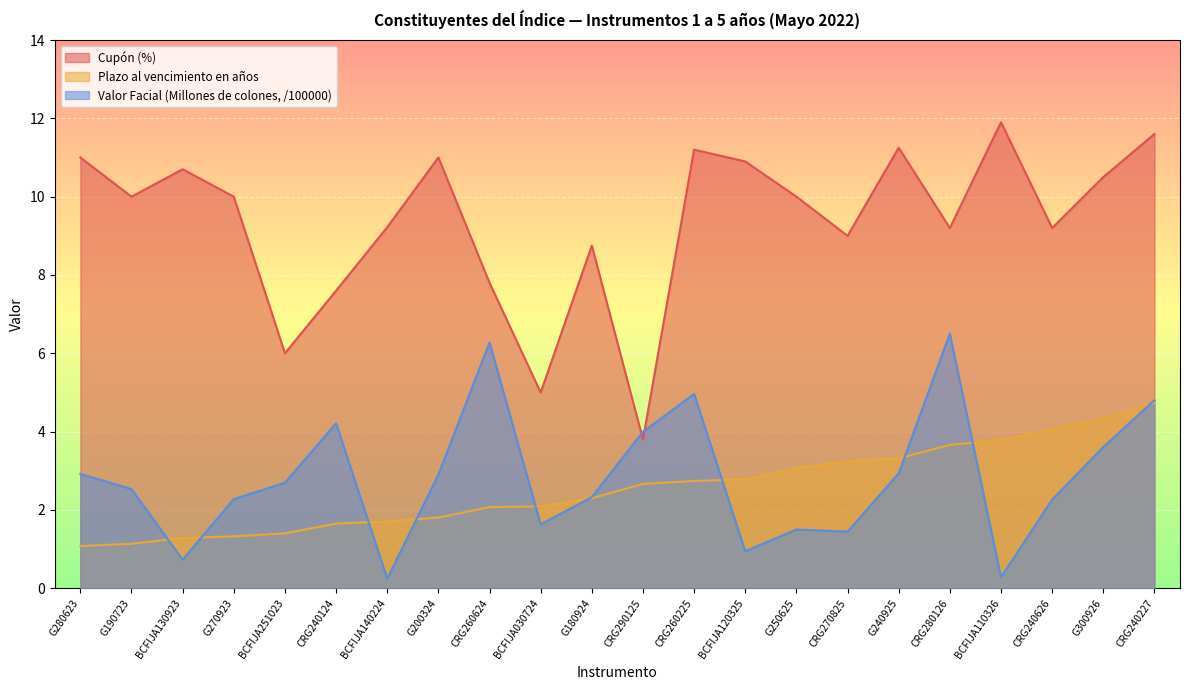

Which category has the lowest value across all series?

BCFIJA140224